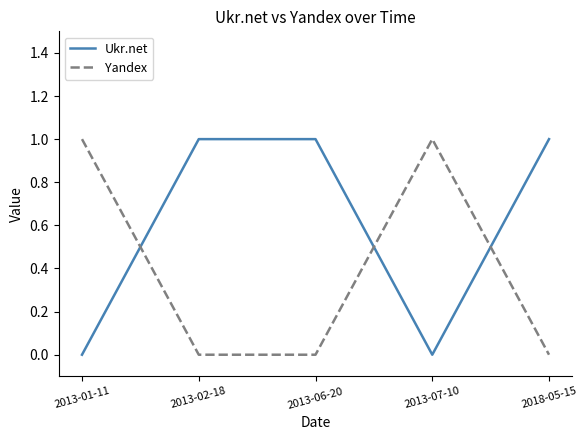

Is it true that Ukr.net equals -1 at 2013-07-10?

False